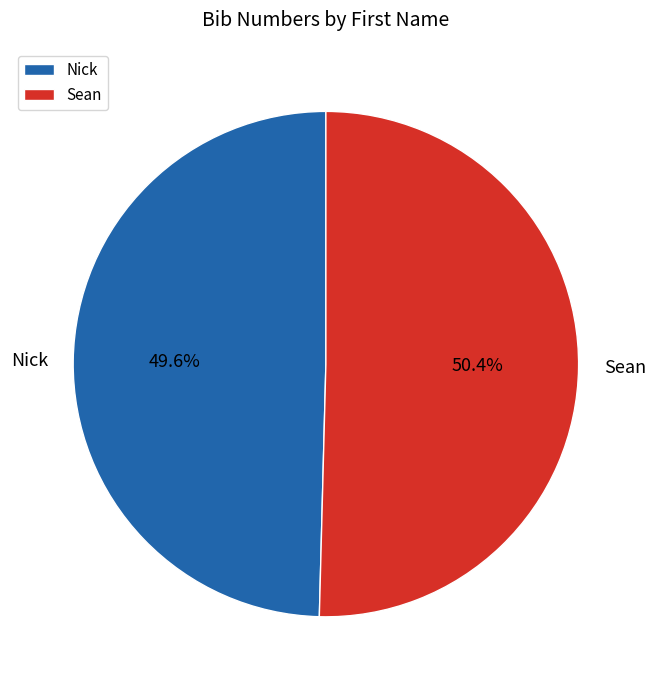

To the nearest percent, what percentage of the pie is Nick?

50%